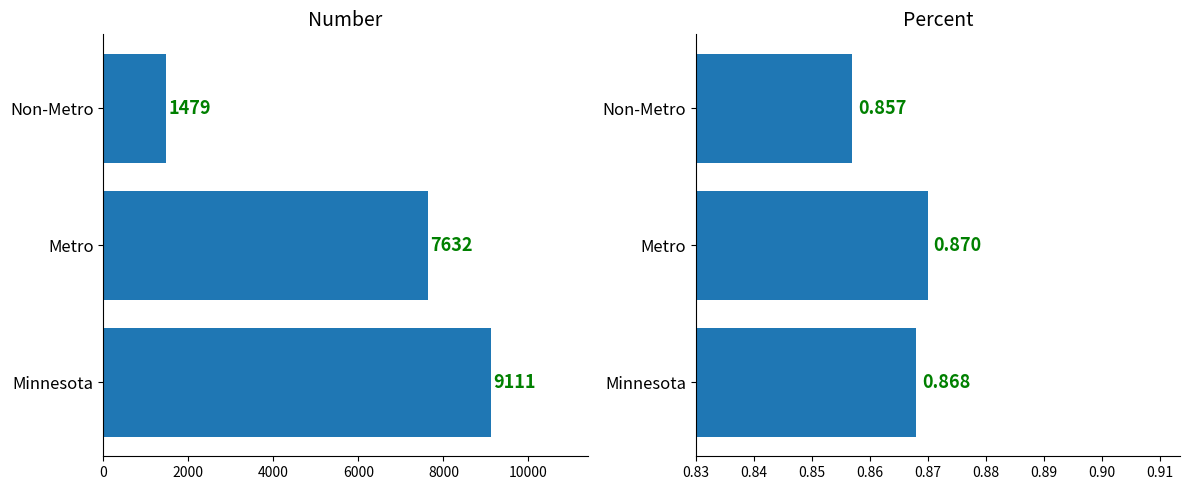

The Number series shows 1936.7 at Non-Metro. True or false?

False